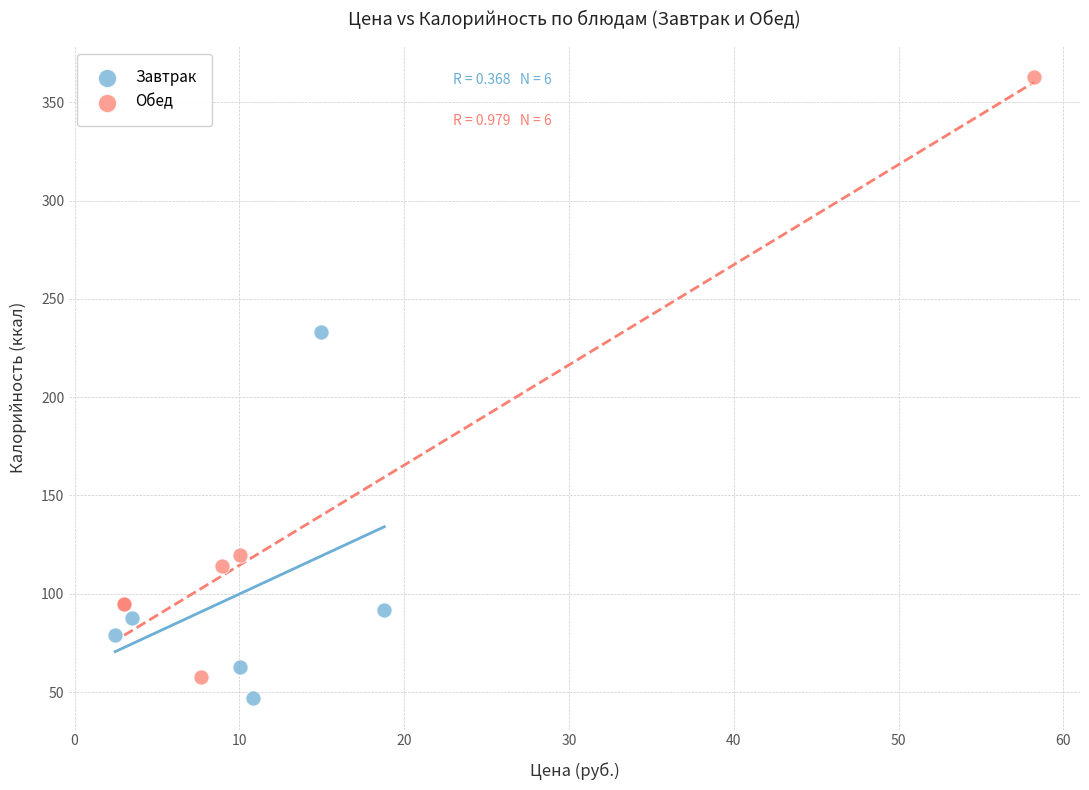

Which series has the largest Y range (max minus min)?

Обед